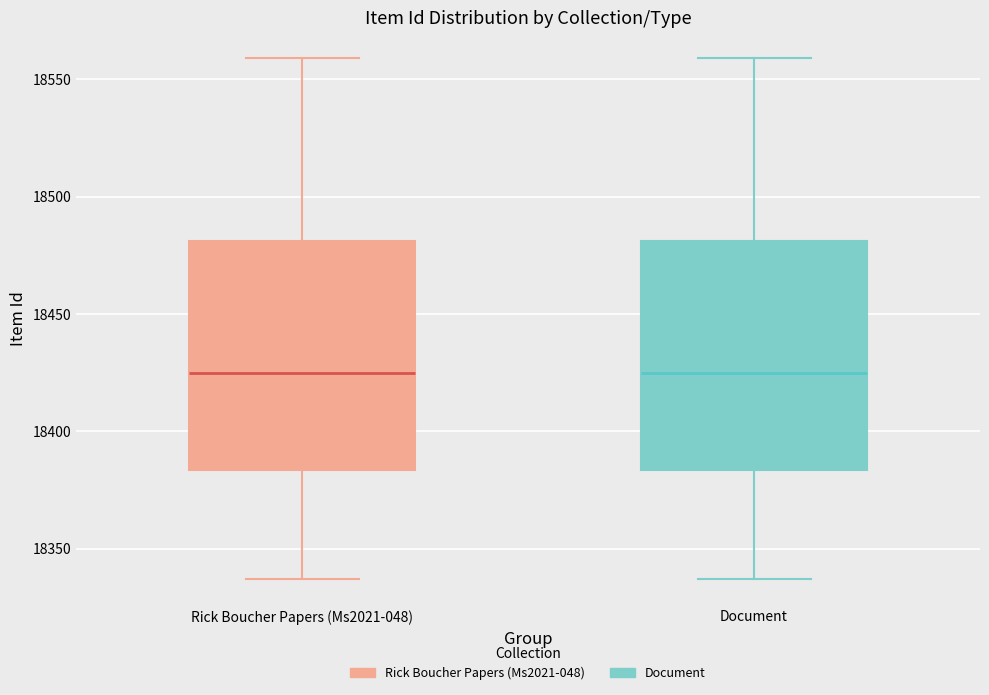

Reading left to right, read every box against the y-axis: the position of its median line, the range the box covers, and the ends of its whiskers. The values are not printed on the chart, so give them approximately, as read against the axis.

Rick Boucher Papers (Ms2021-048): median 18425, box 18385 to 18480, whiskers 18335 to 18560
Document: median 18425, box 18385 to 18480, whiskers 18335 to 18560